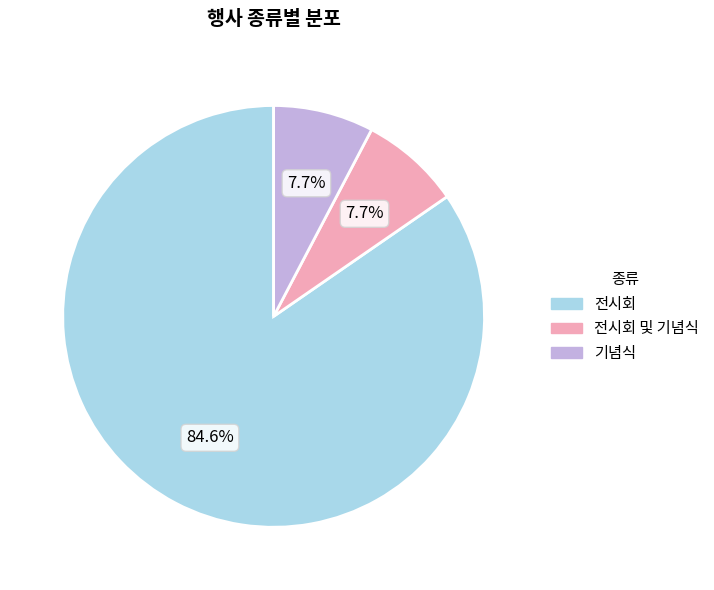

To the nearest percent, what is the combined percentage of 전시회 and 기념식?

92%